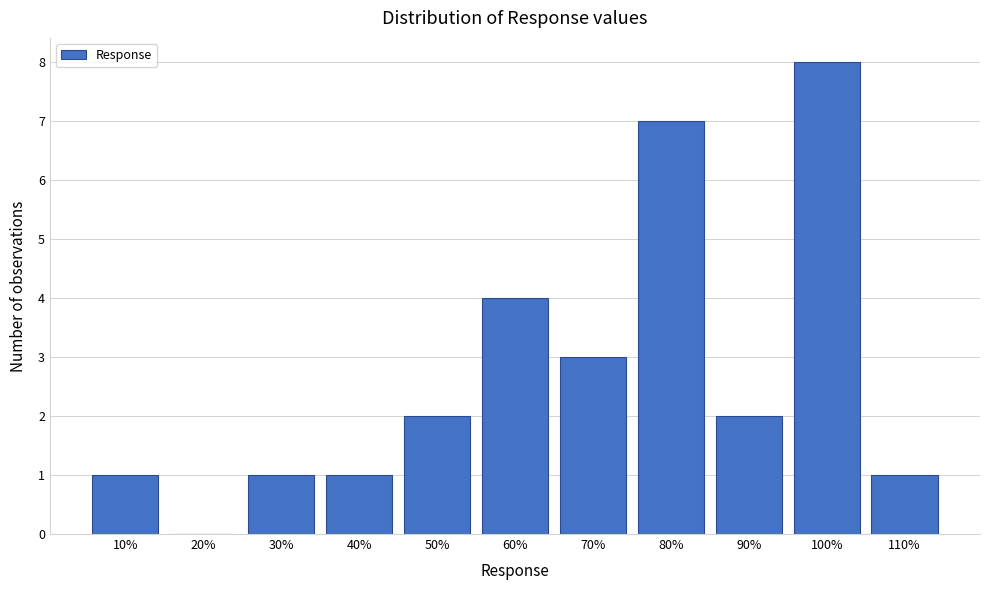

Reading left to right, extract all data points from this chart.

10%=1	20%=0	30%=1	40%=1	50%=2	60%=4	70%=3	80%=7	90%=2	100%=8	110%=1